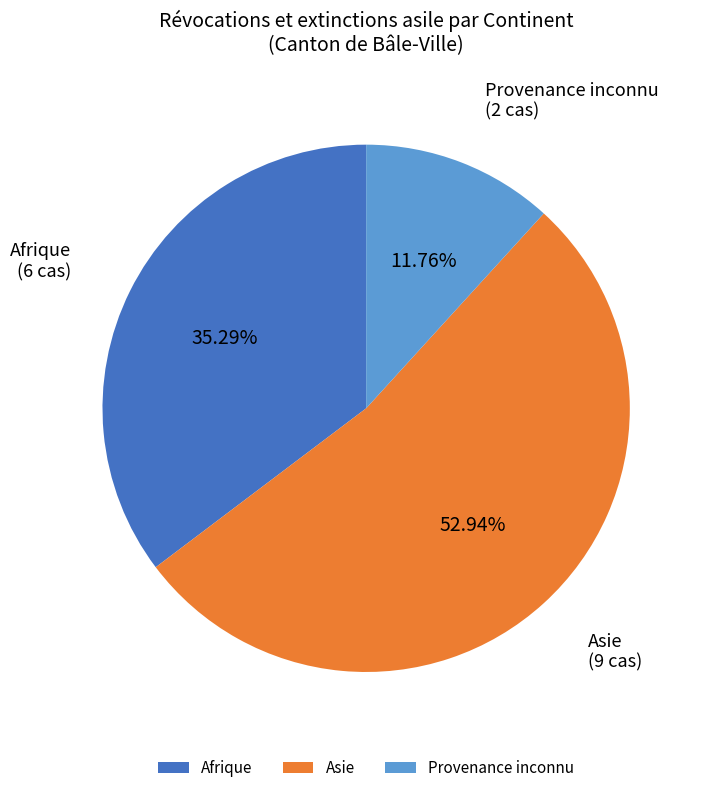

How many segments does this pie chart have?

3